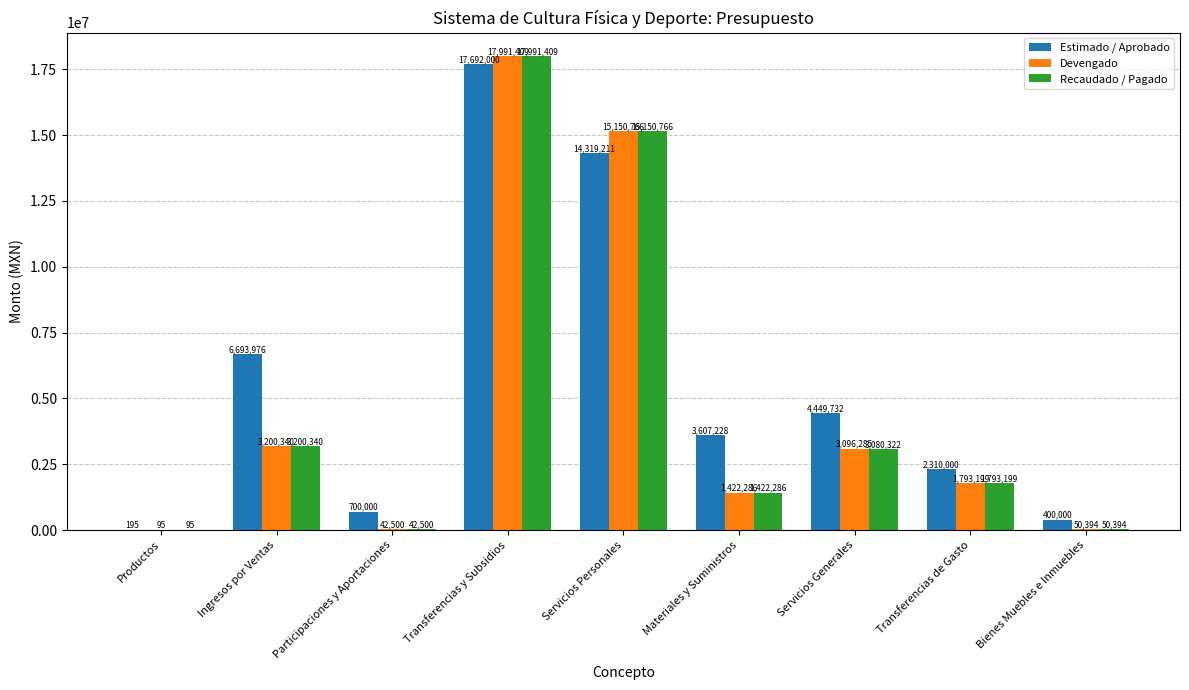

The value of Devengado at Servicios Generales is 5452981.6. True or false?

False